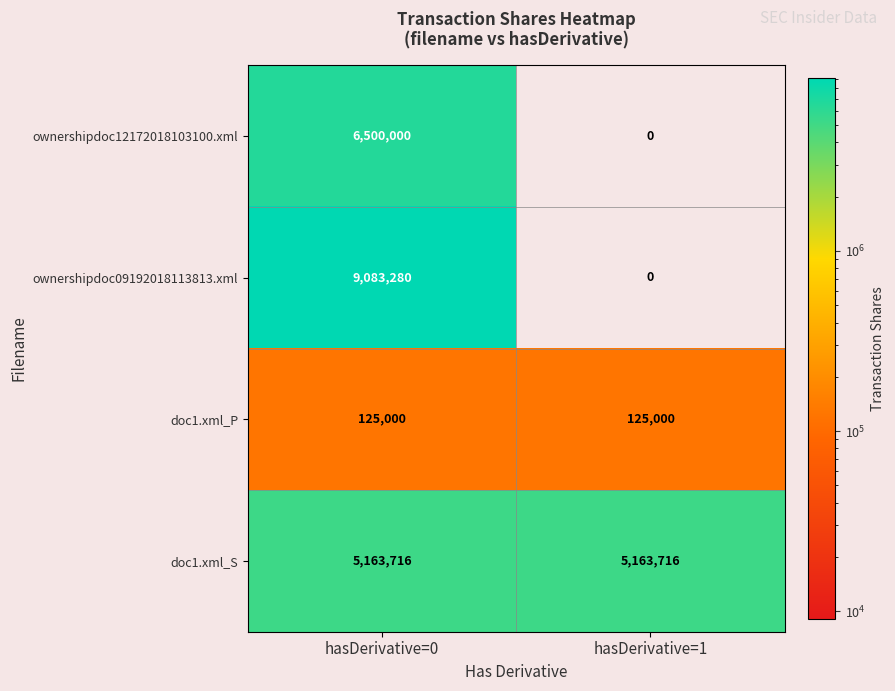

What is the minimum value for doc1.xml_S?

5163716